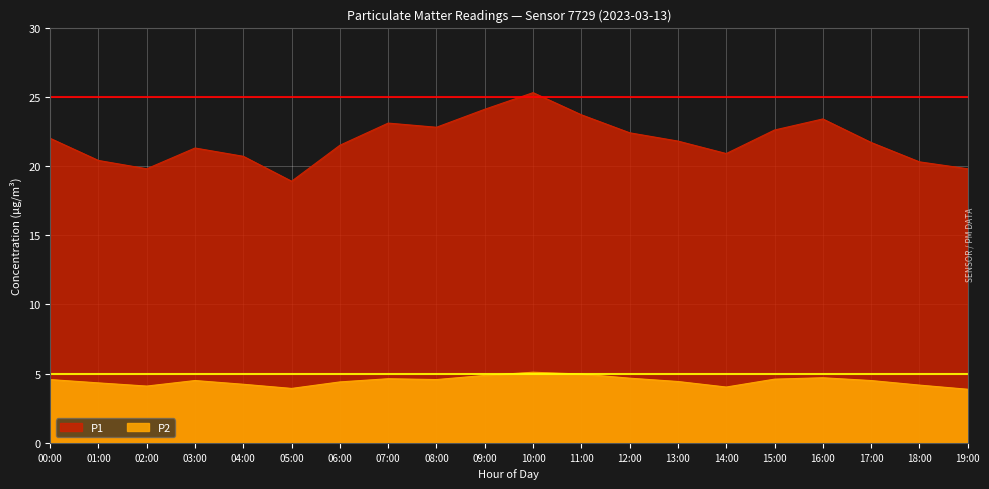

List the series in order of their peak value, lowest first.

P2, P1